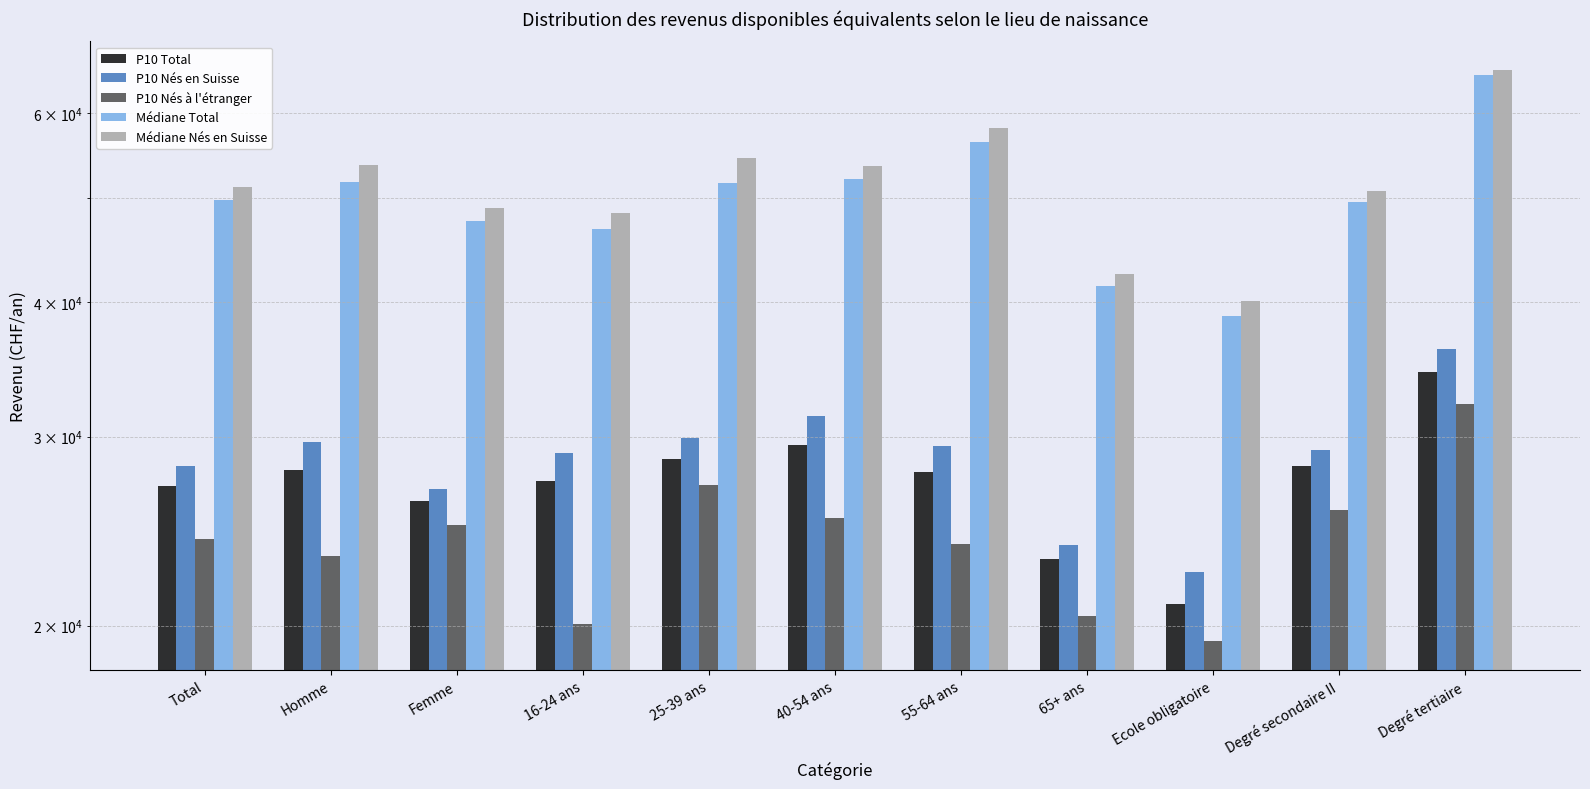

Which series changed the most between Femme and Degré tertiaire?

Médiane Total